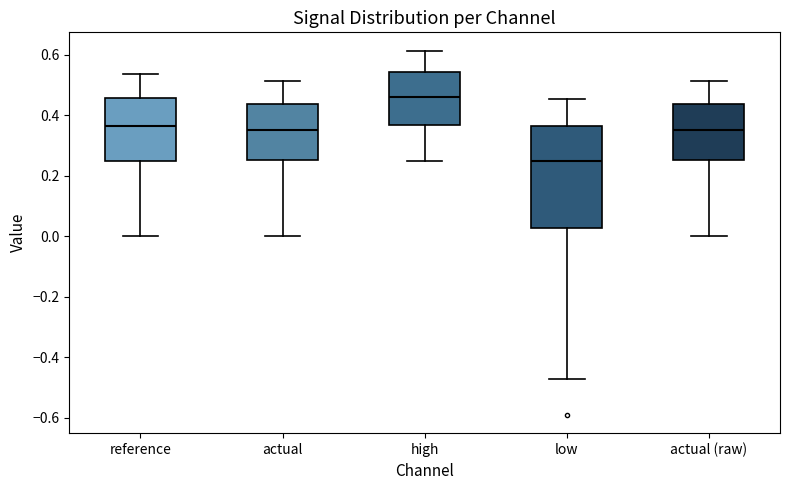

Reading left to right, transcribe this box plot: for each box, give where its median line is, the range the box spans, and where its two whiskers end, as read against the y-axis. The values are not printed on the chart, so give them approximately, as read against the axis.

reference: median 0.36, box 0.24 to 0.46, whiskers 0.00 to 0.54
actual: median 0.34, box 0.26 to 0.44, whiskers 0.00 to 0.52
high: median 0.46, box 0.36 to 0.54, whiskers 0.24 to 0.62
low: median 0.24, box 0.02 to 0.36, whiskers -0.48 to 0.46
actual (raw): median 0.34, box 0.26 to 0.44, whiskers 0.00 to 0.52